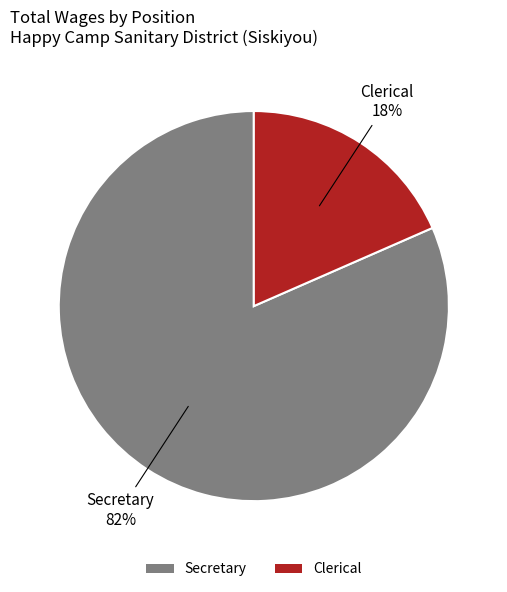

Which slice is the smallest?

Clerical